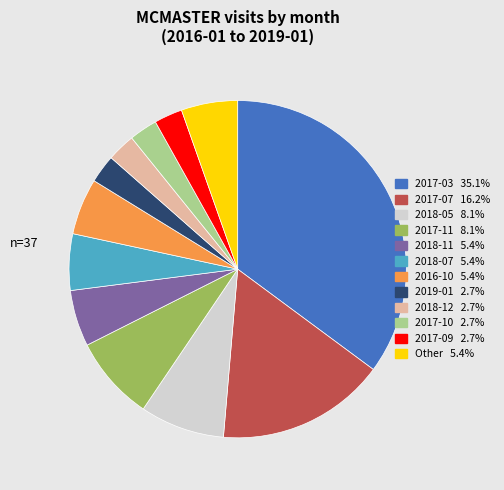

Combined, do Other 5.4% and 2018-11 5.4% account for over 50%?

No